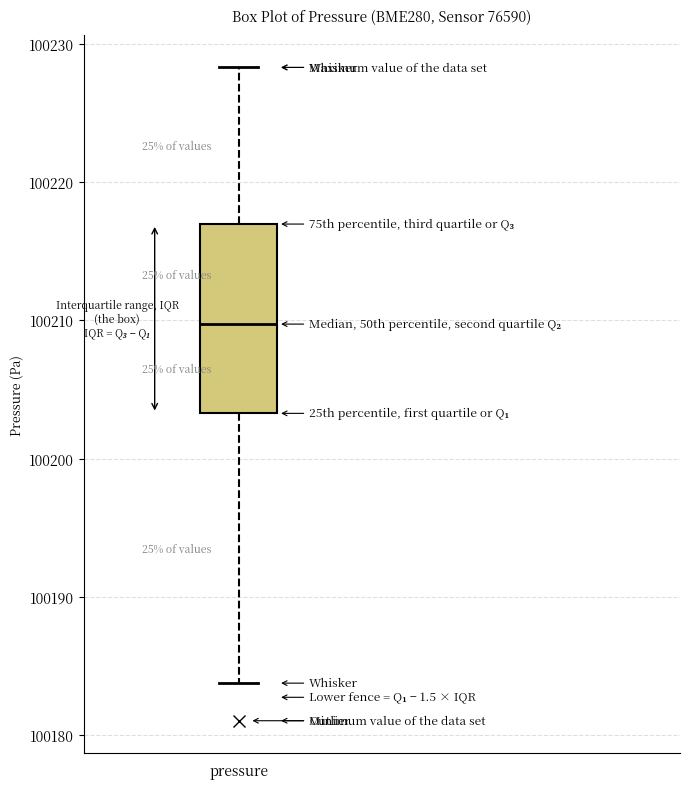

Transcribe this box plot: give where the median line is, the range the box spans, and where the two whiskers end, as read against the y-axis. The values are not printed on the chart, so give them approximately, as read against the axis.

median 100210, box 100203 to 100217, whiskers 100184 to 100228